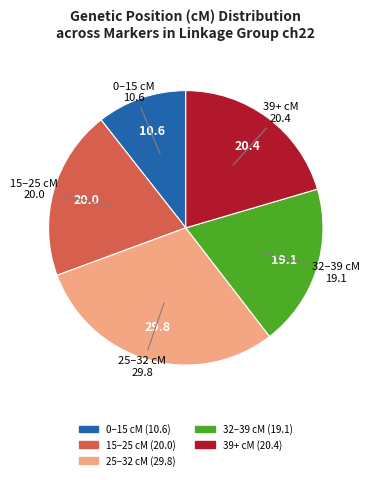

Is there a majority slice in this chart?

No